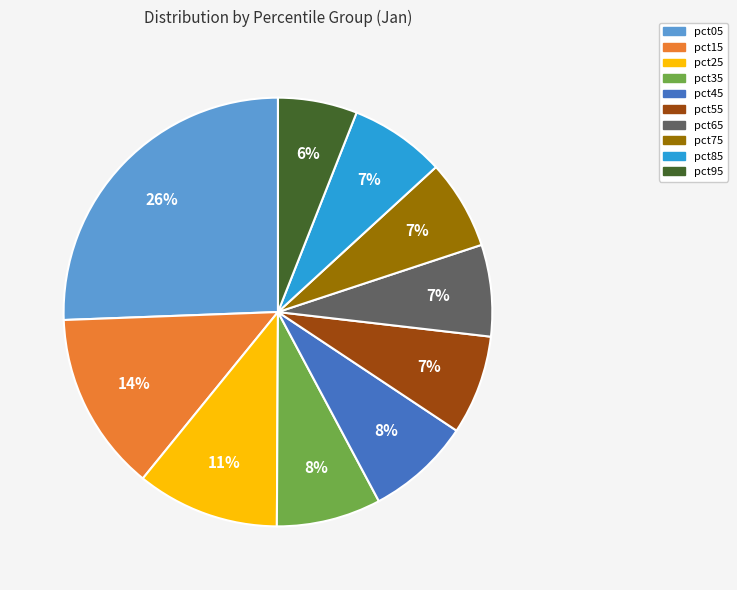

To the nearest percent, what portion does pct35 represent?

8%